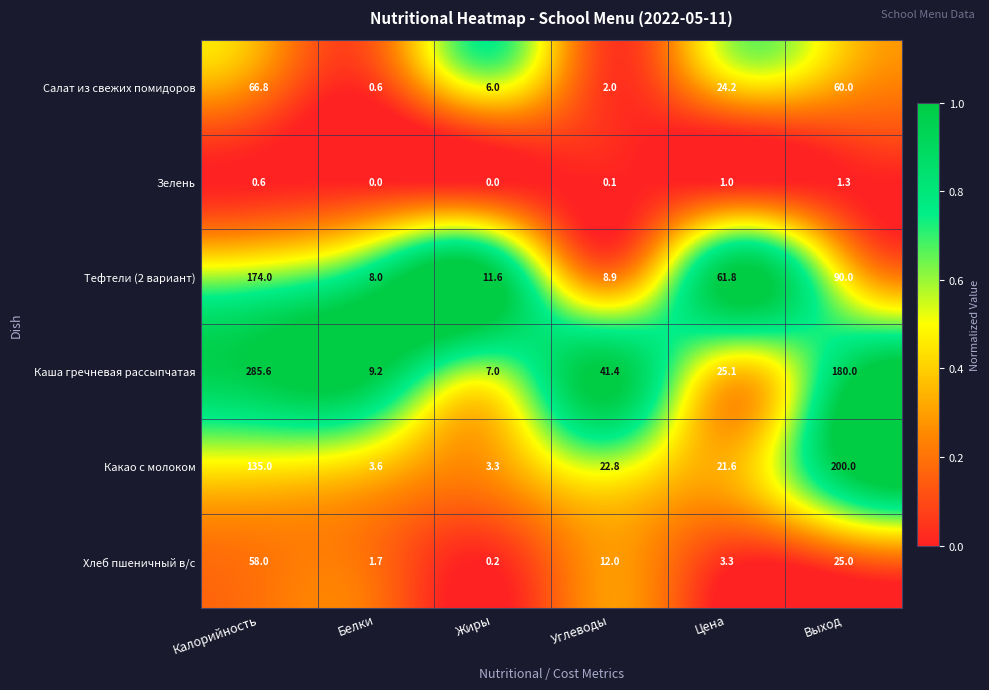

What is the maximum value for Каша гречневая рассыпчатая?

285.6